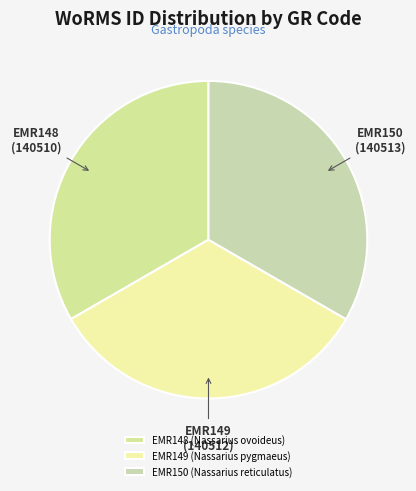

Which slice is the smallest?

EMR148 (Nassarius ovoideus)